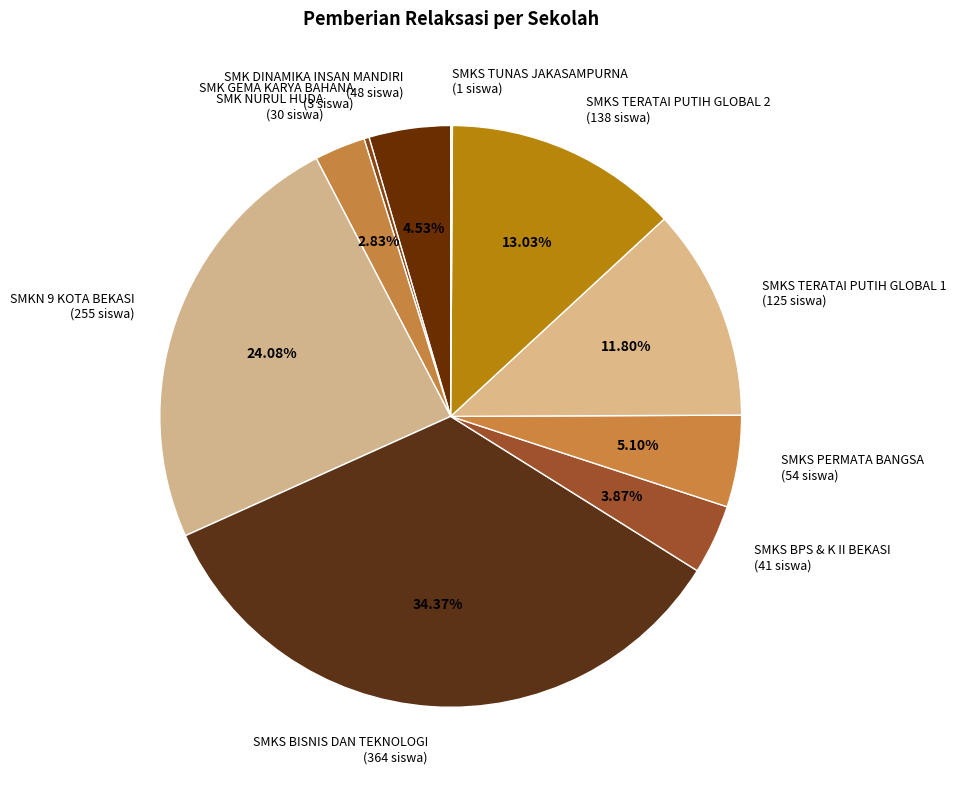

Which slice is the largest?

SMKS BISNIS DAN TEKNOLOGI